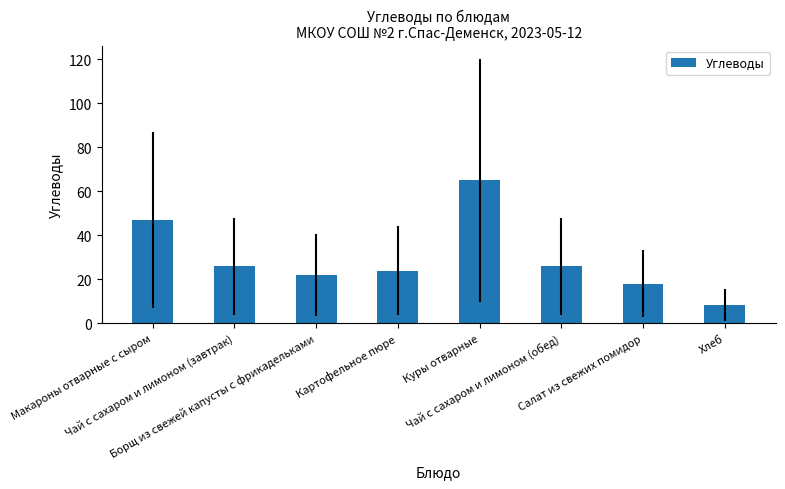

What is the difference between the maximum and minimum values?

56.5